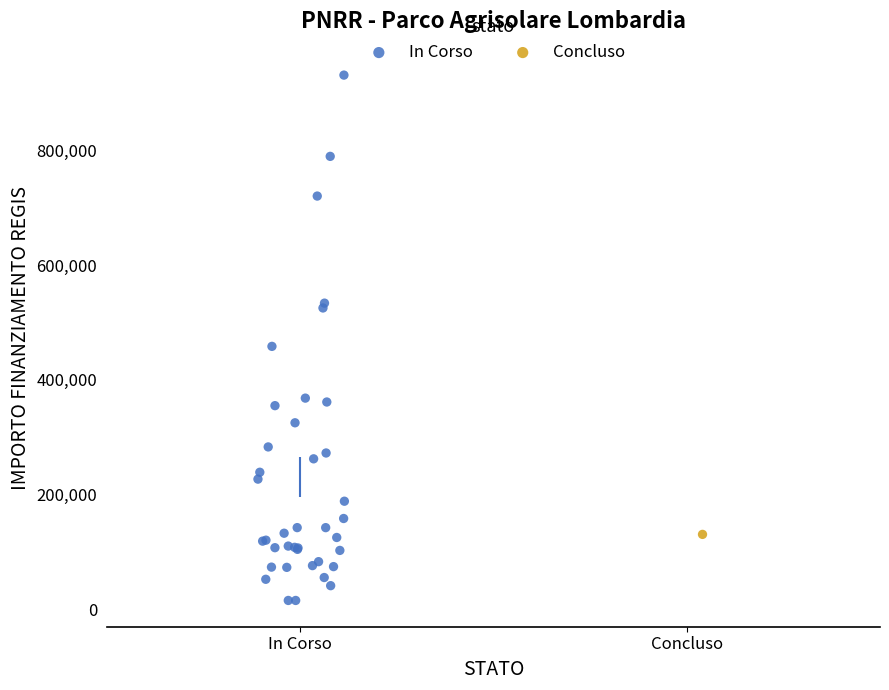

What are all the series names shown in the legend?

In Corso, Concluso